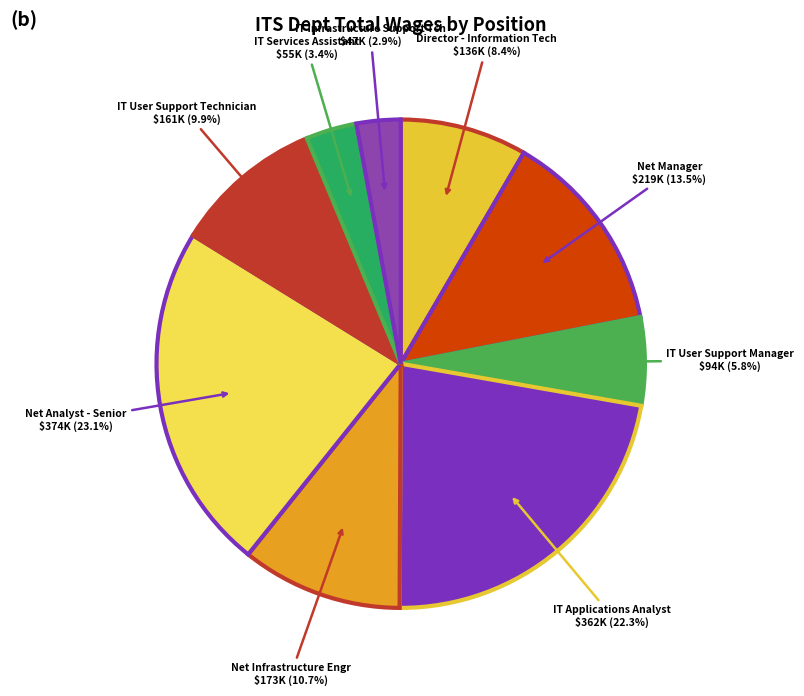

How many segments does this pie chart have?

9